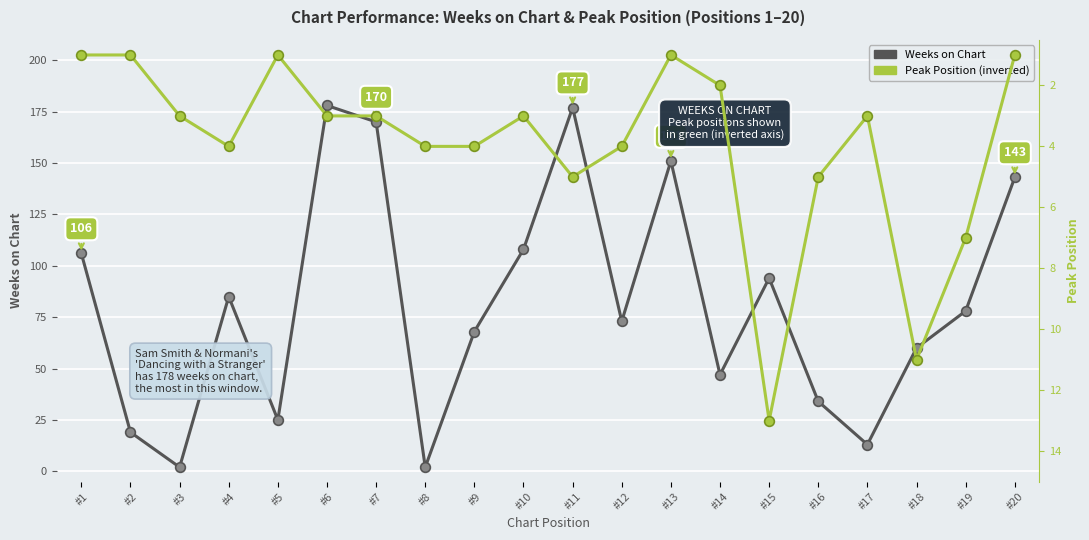

At which category does Peak Position reach its first local peak?

#4